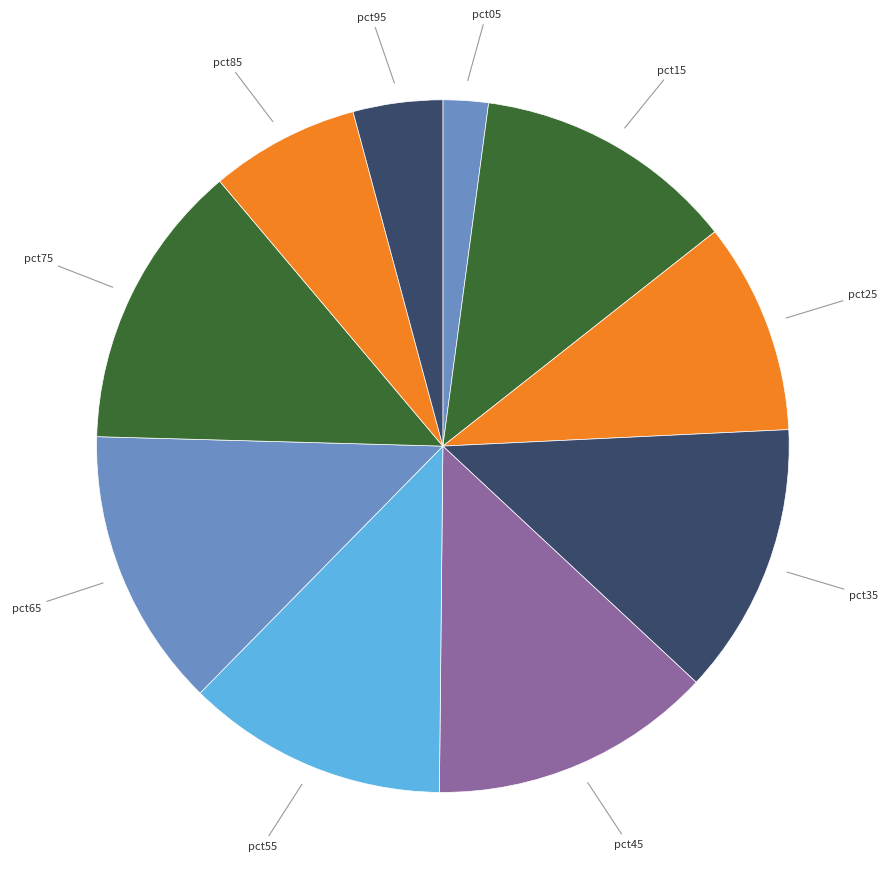

To the nearest percent, what is the average slice percentage?

10%